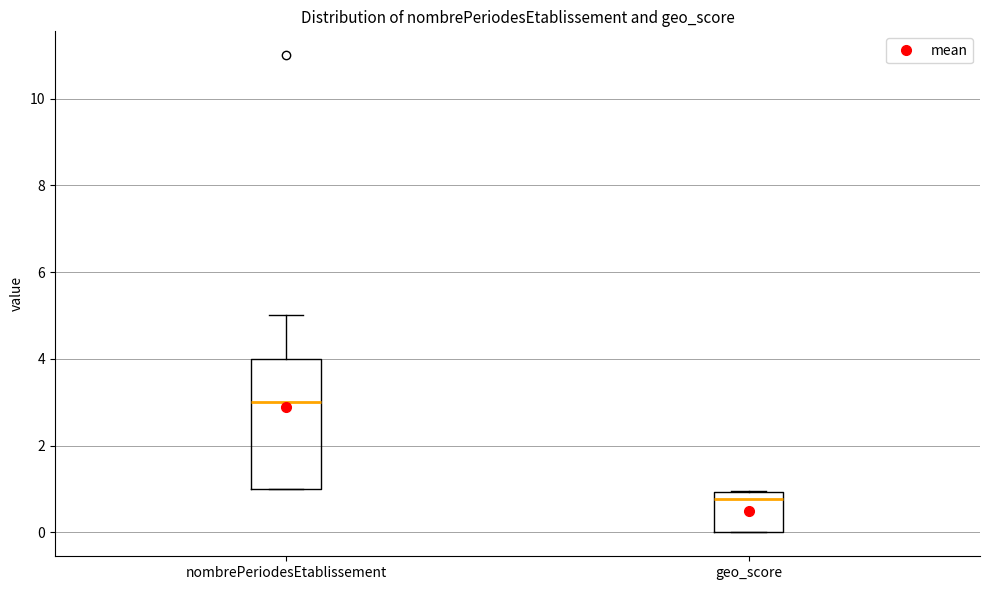

Reading left to right, transcribe this box plot: for each box, give where its median line is, the range the box spans, and where its two whiskers end, as read against the y-axis. The values are not printed on the chart, so give them approximately, as read against the axis.

nombrePeriodesEtablissement: median 3.0, box 1.0 to 4.0, whiskers 1.0 to 5.0
geo_score: median 0.8, box 0.0 to 1.0, whiskers 0.0 to 1.0